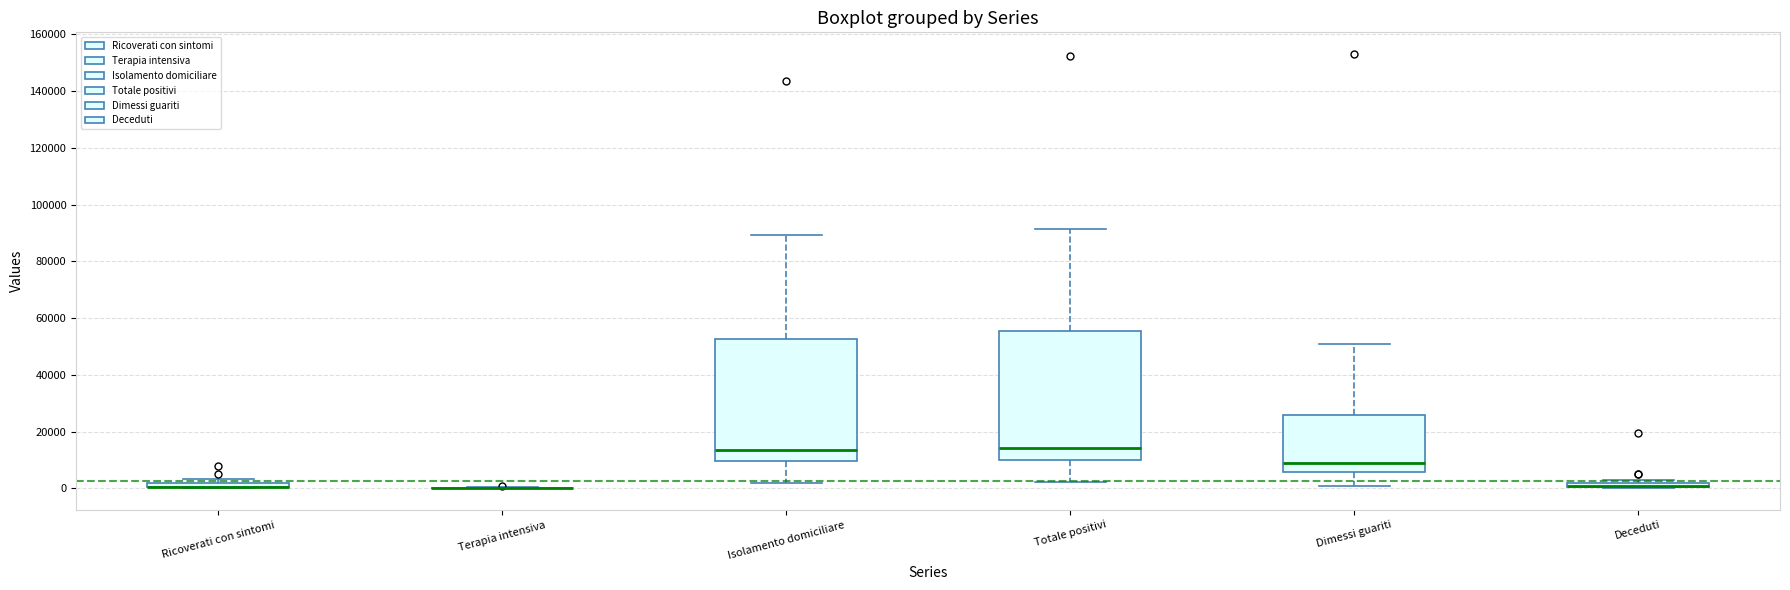

Where is the upper edge of the box for Ricoverati con sintomi on the y-axis? The values are not printed on the chart, so give them approximately, as read against the axis.

2000